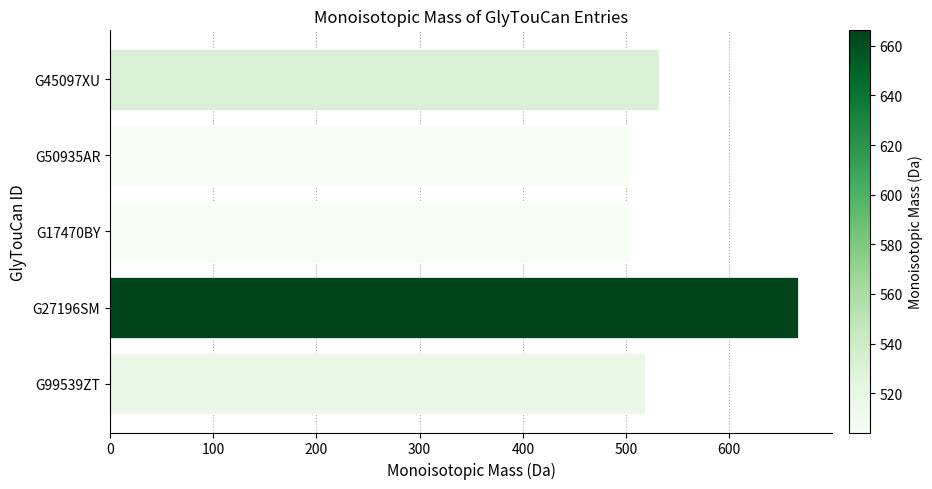

Reading top to bottom, list all the values displayed in this chart.

G45097XU=532.2	G50935AR=504.2	G17470BY=504.2	G27196SM=666.2	G99539ZT=518.2